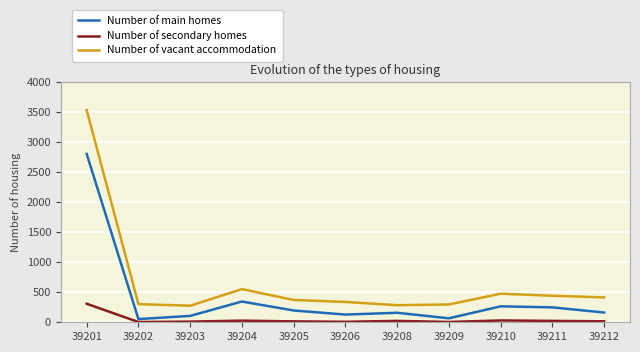

True or false: Number of main homes and Number of vacant accommodation intersect in this chart.

False